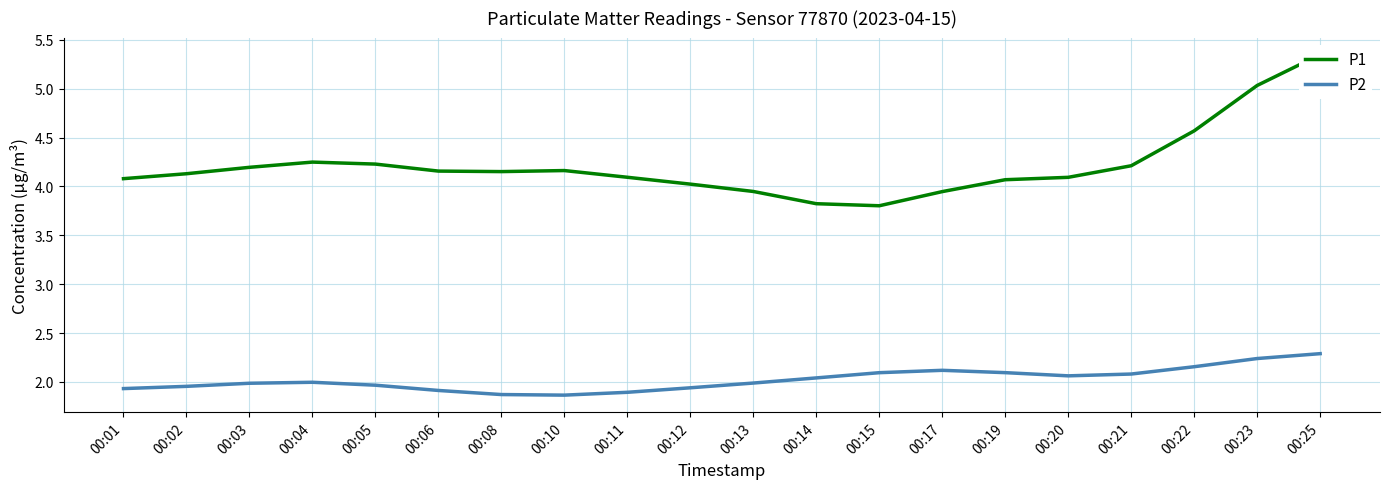

What is the maximum value shown in the chart?

5.4